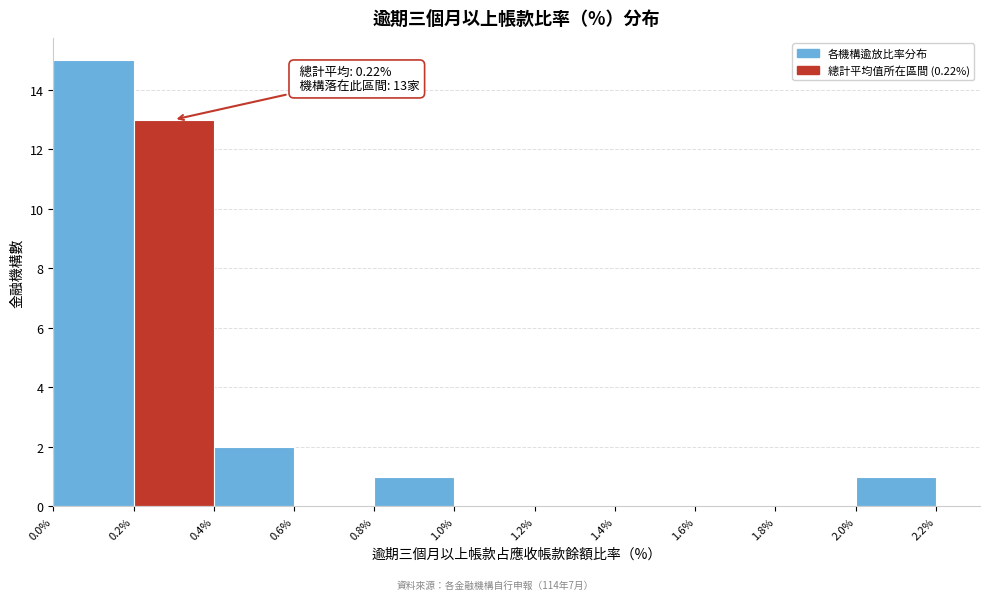

Over which range of the x-axis is the bar tallest?

0.0% to 0.2%